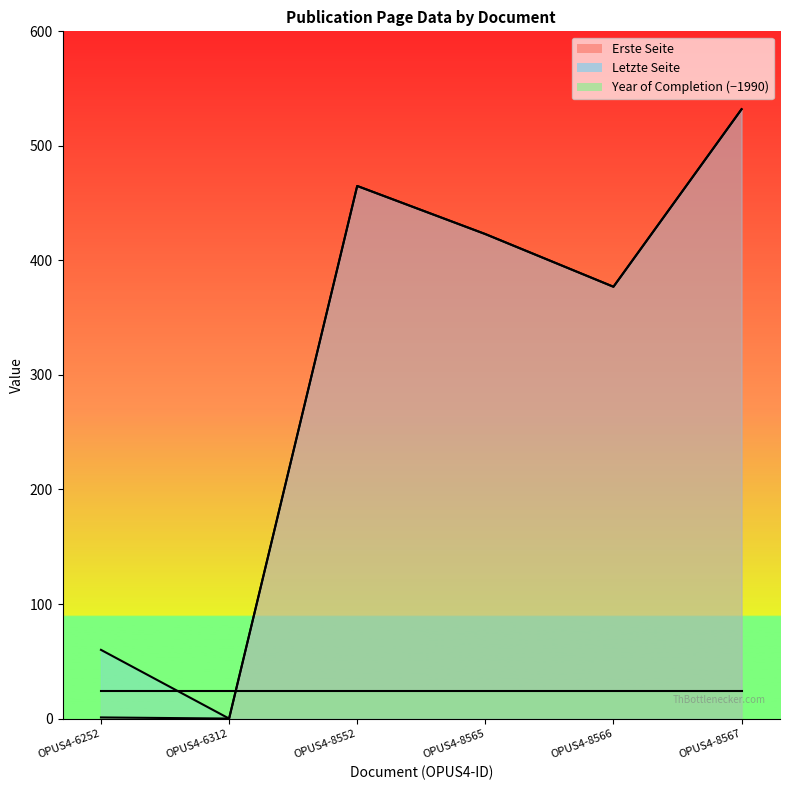

Which has a higher value, OPUS4-6252 or OPUS4-8567?

OPUS4-8567